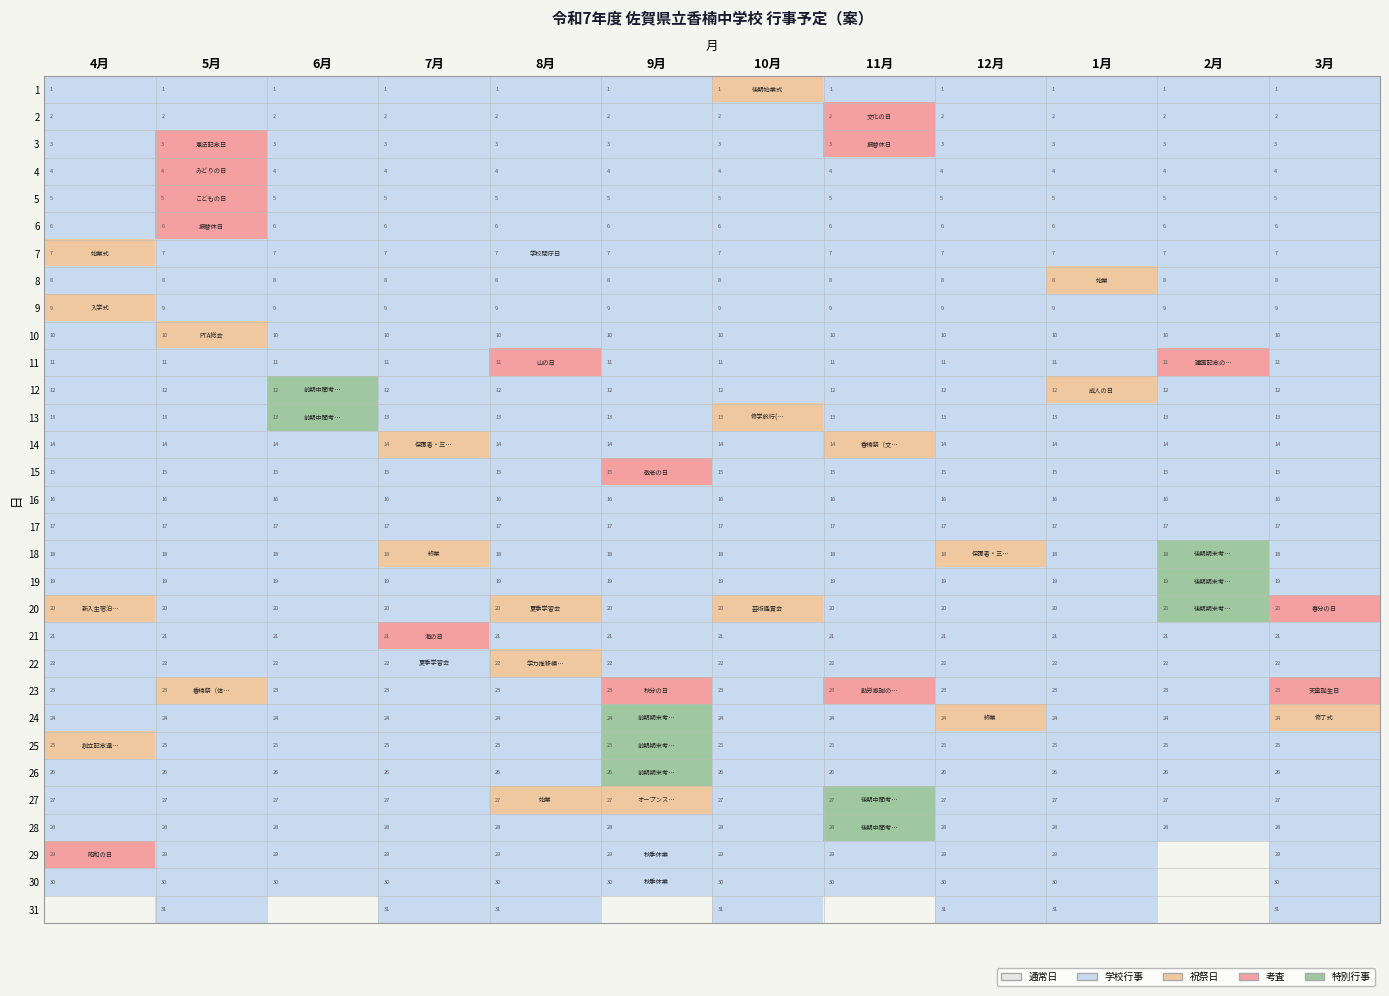

The 21 series shows 0.6 at 4月. True or false?

False